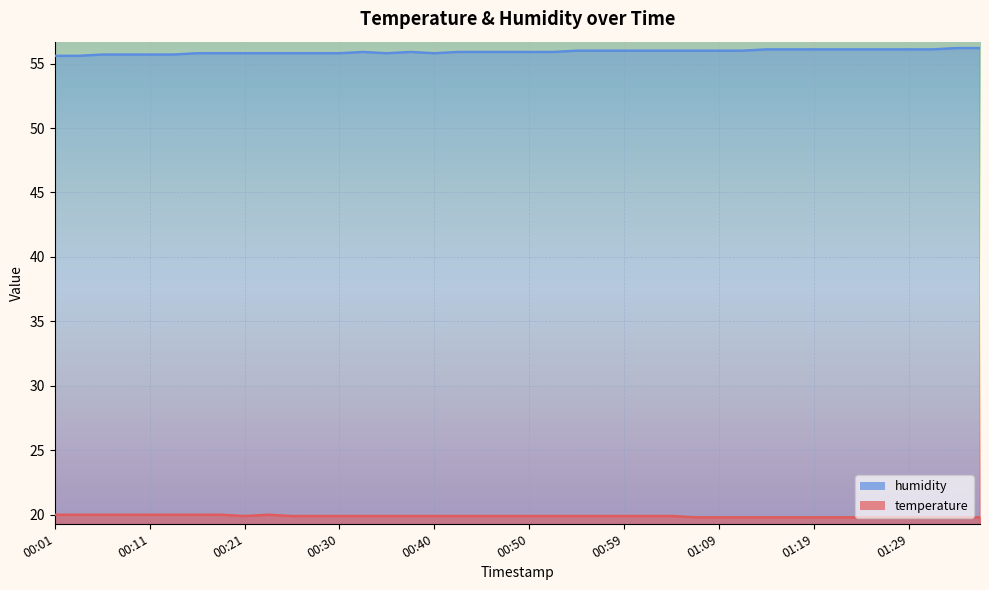

What is the sum of the humidity values at 00:18 and 01:09?

111.8